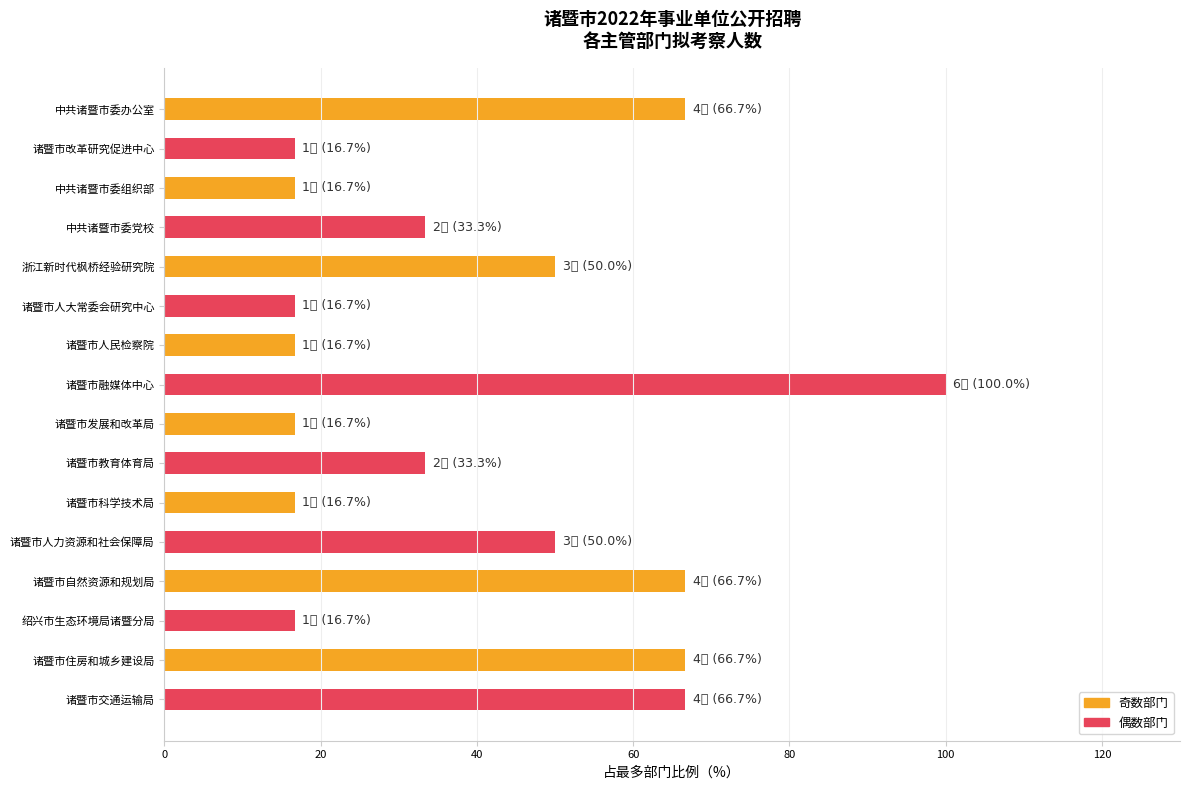

What is the average value?

40.6